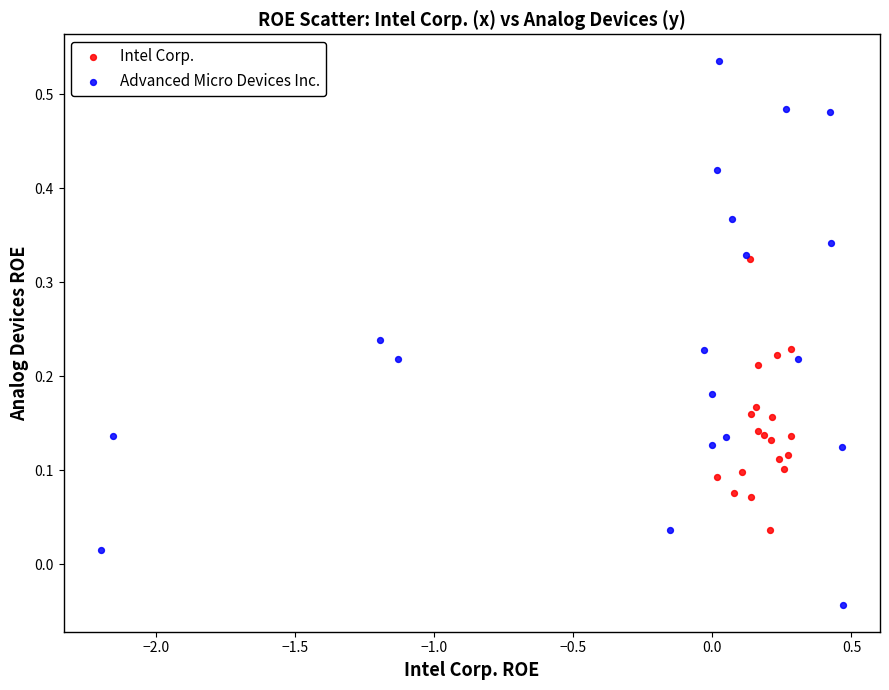

Which series contains the highest Y value?

Advanced Micro Devices Inc.